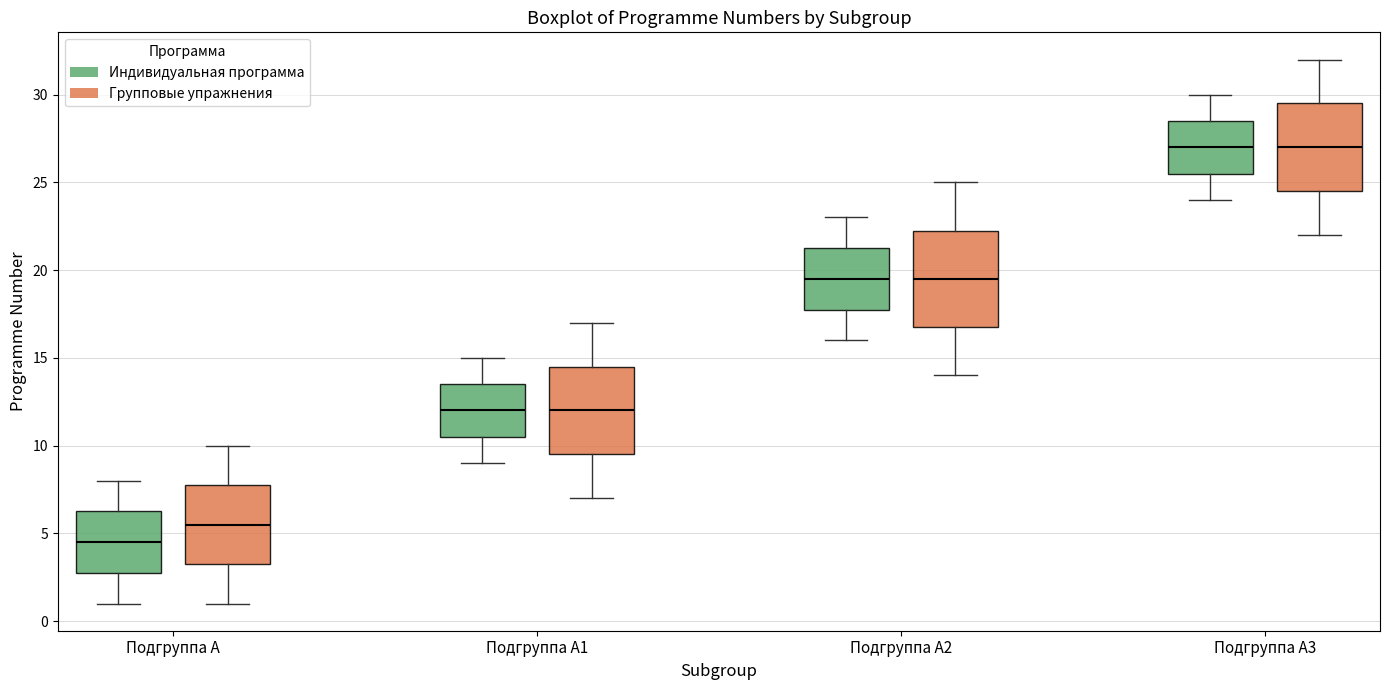

Comparing the boxes themselves (not the whiskers), which one is the tallest?

Подгруппа А2 (Групповые упражнения)